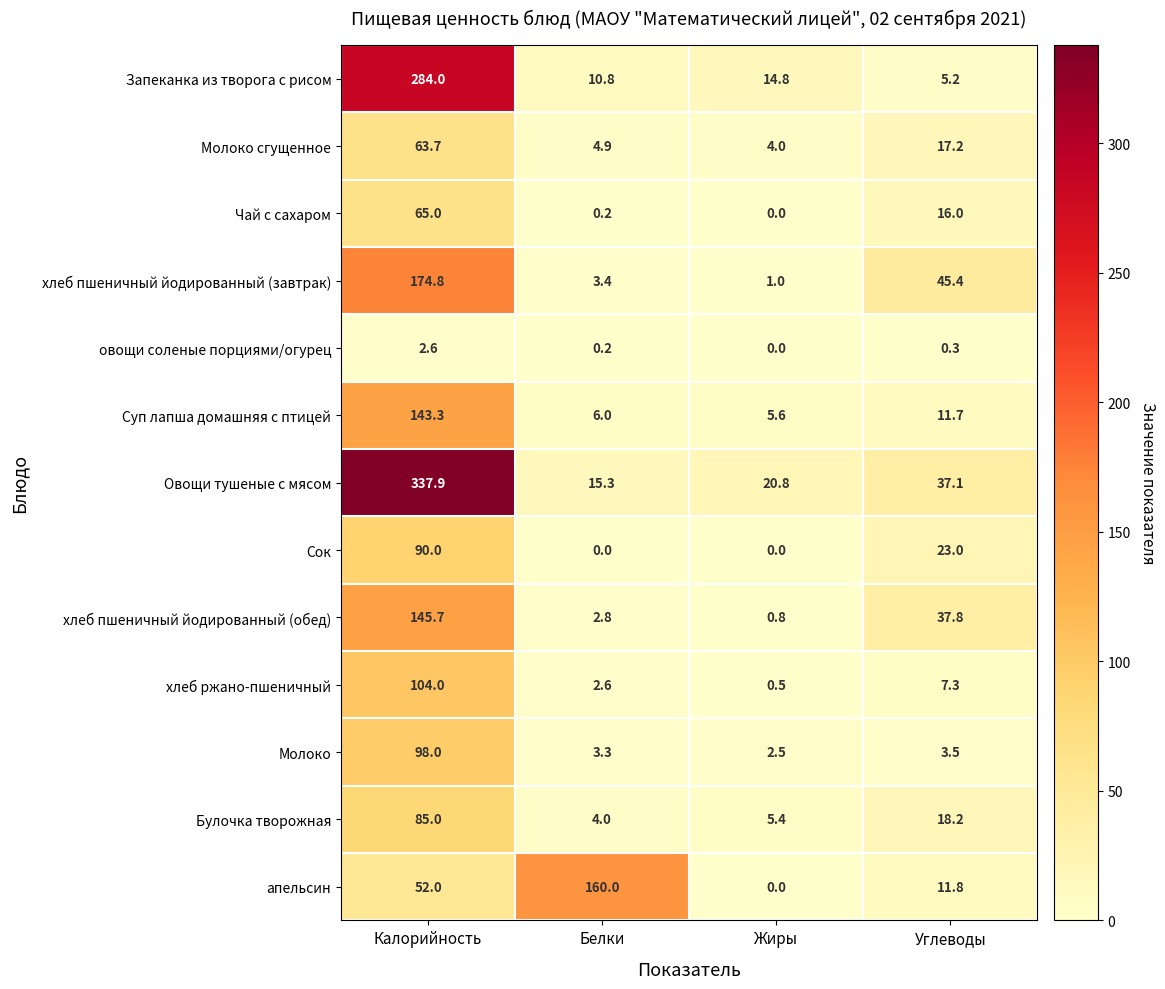

The value of хлеб пшеничный йодированный (завтрак) at Жиры is 0.3. True or false?

False